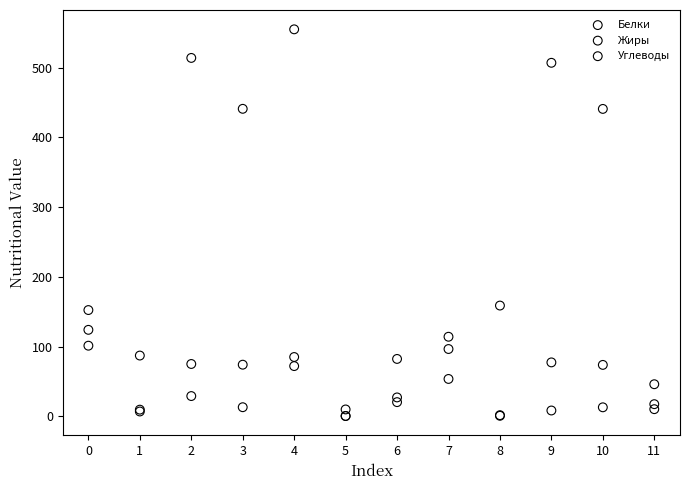

Which series has the widest spread of Y values?

Углеводы